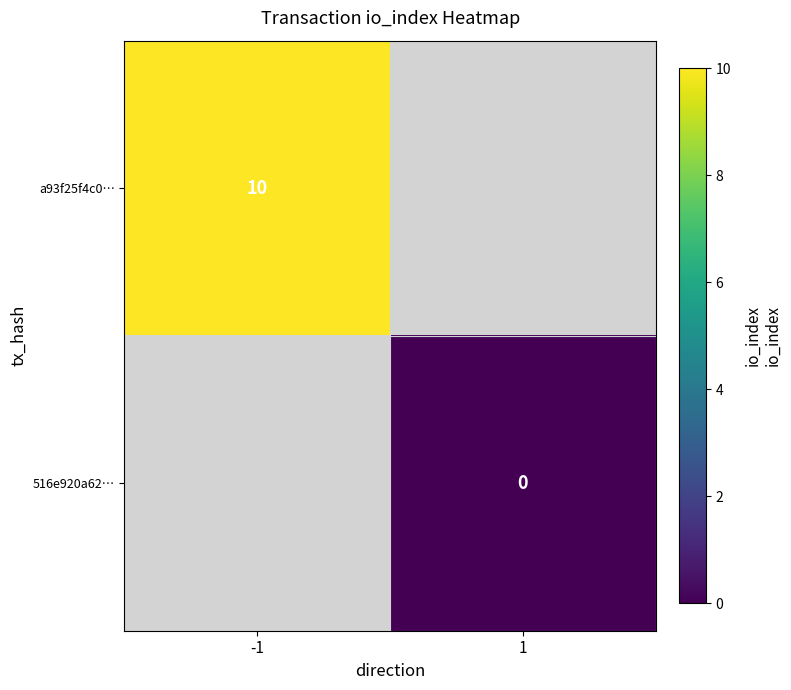

Is the value of a93f25f4c0… at -1 greater than the value of 516e920a62… at 1?

Yes